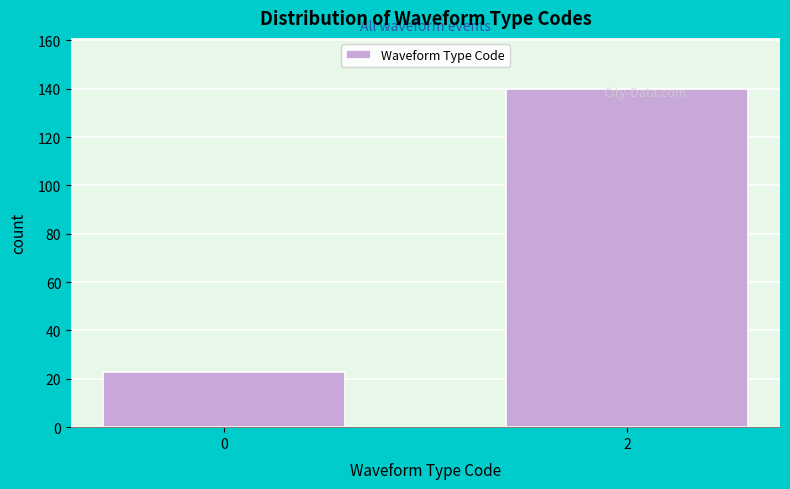

What is the change in value from 0 to 2?

+117